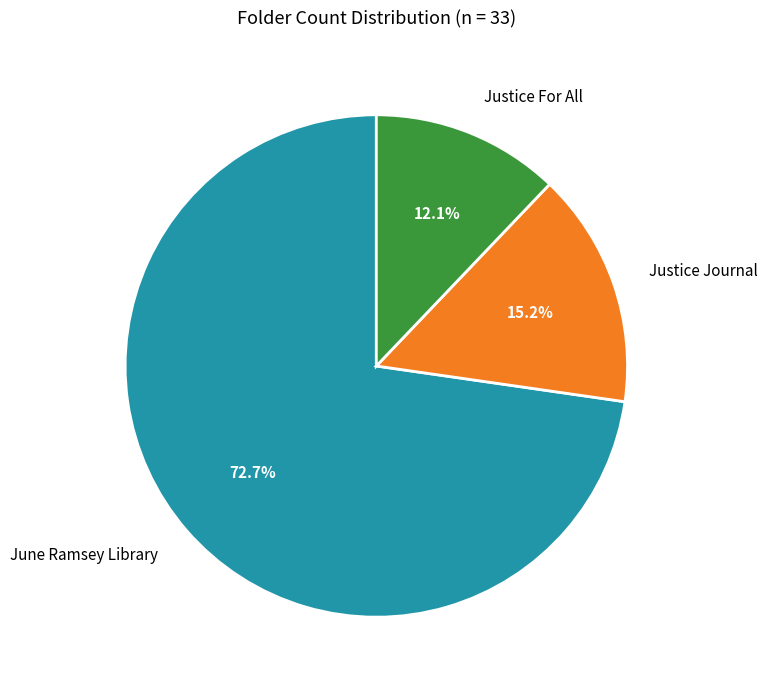

To the nearest percent, what portion does Justice For All represent?

12%